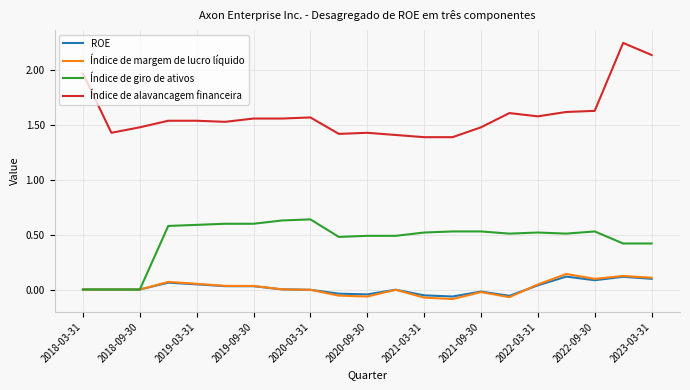

Which series has the widest spread of values?

Índice de alavancagem financeira